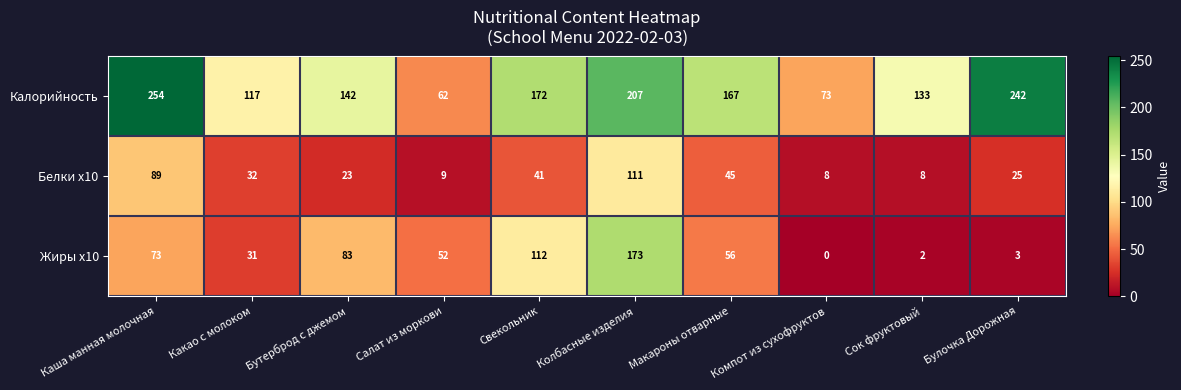

At Бутерброд с джемом, list the series in order from largest to smallest.

Калорийность, Жиры x10, Белки x10